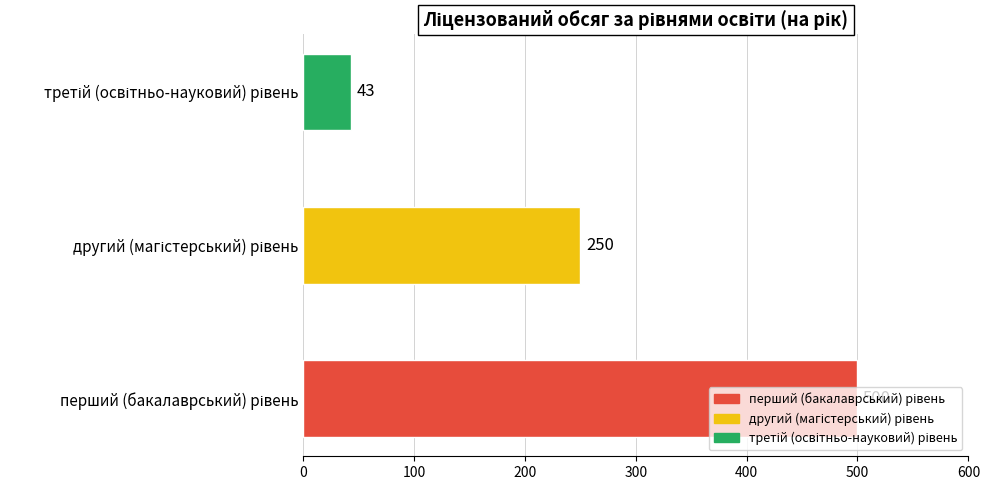

How many series are shown in this chart?

1